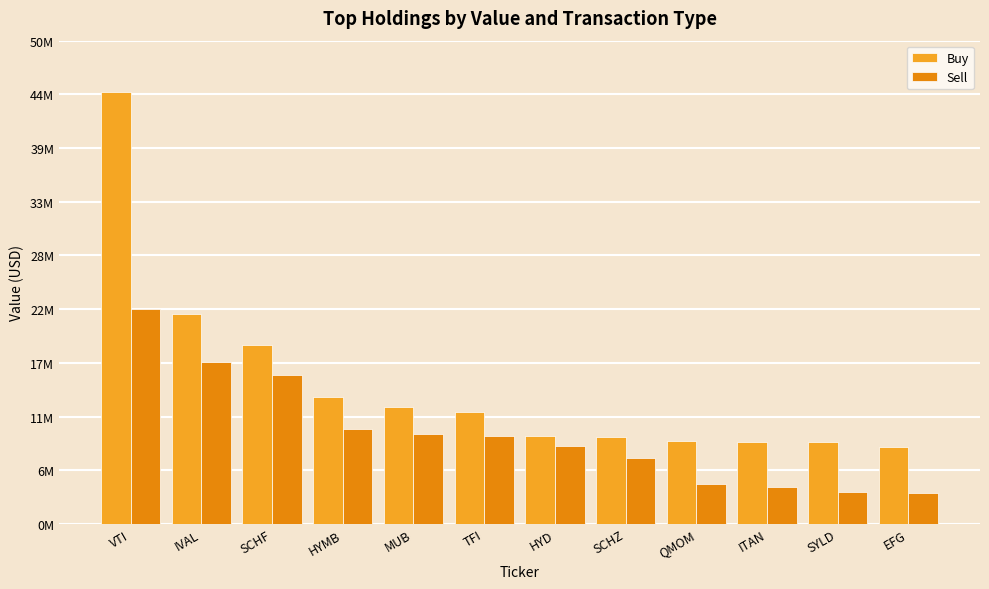

Which series has the widest spread of values?

Buy